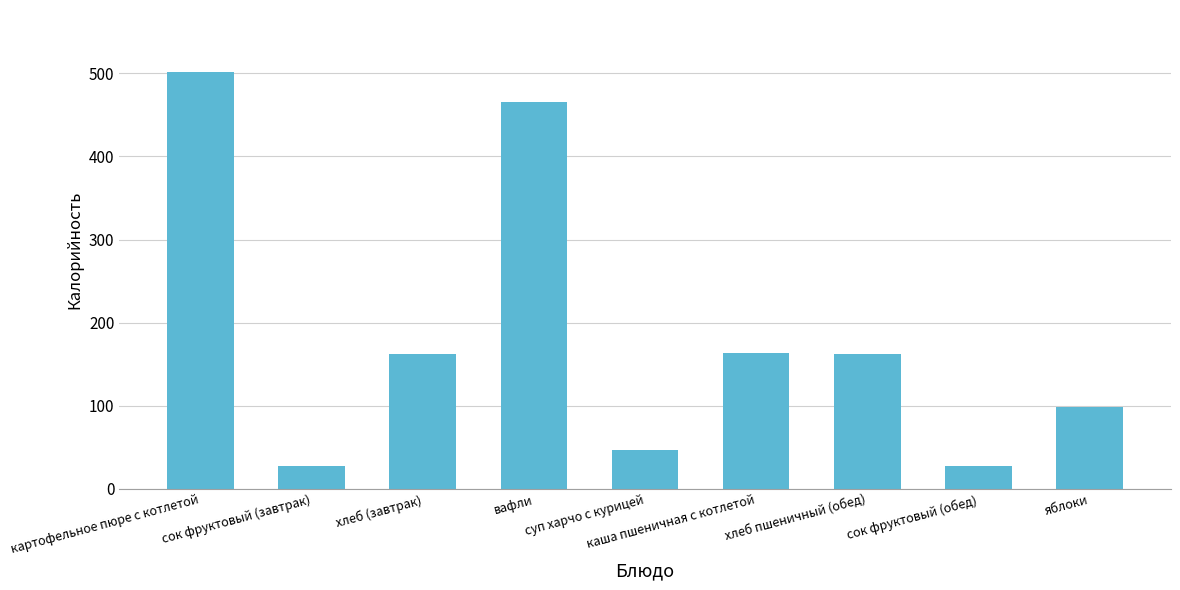

Is it true that the value at суп харчо с курицей is 66.9?

False